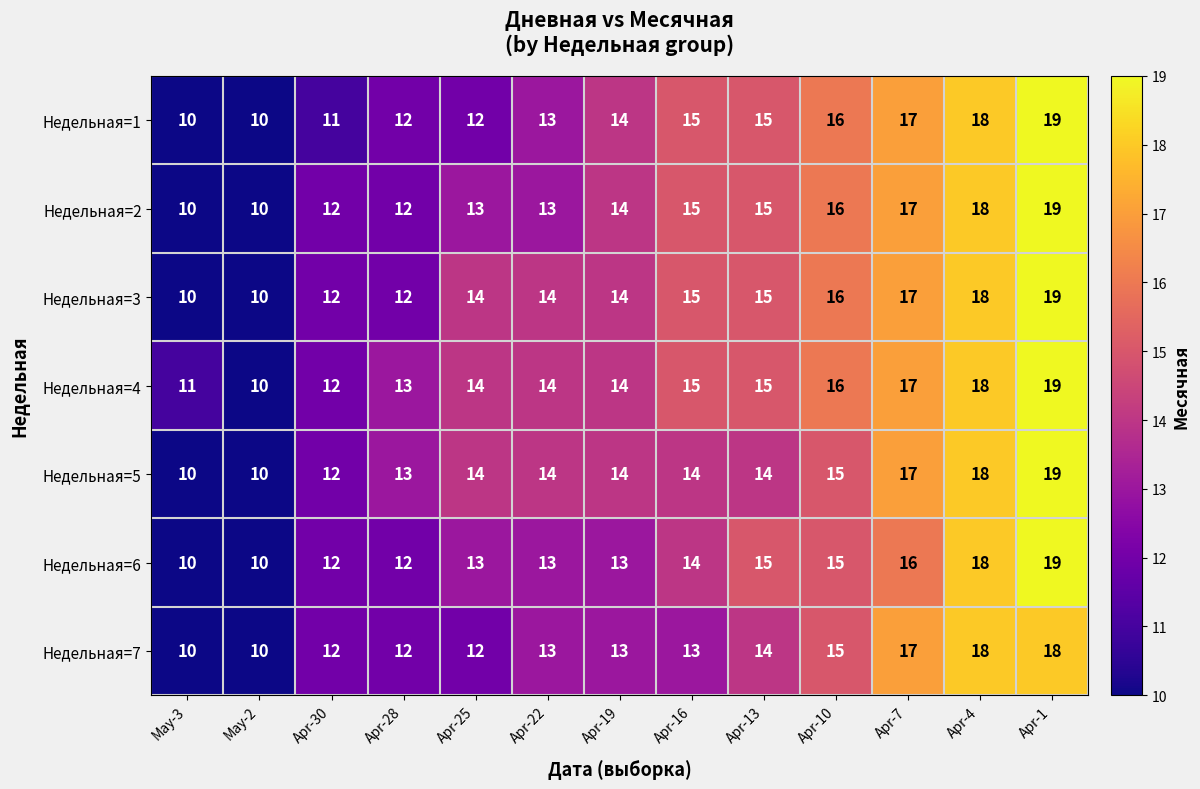

What is the difference between the Недельная=6 values at Apr-13 and Apr-30?

3